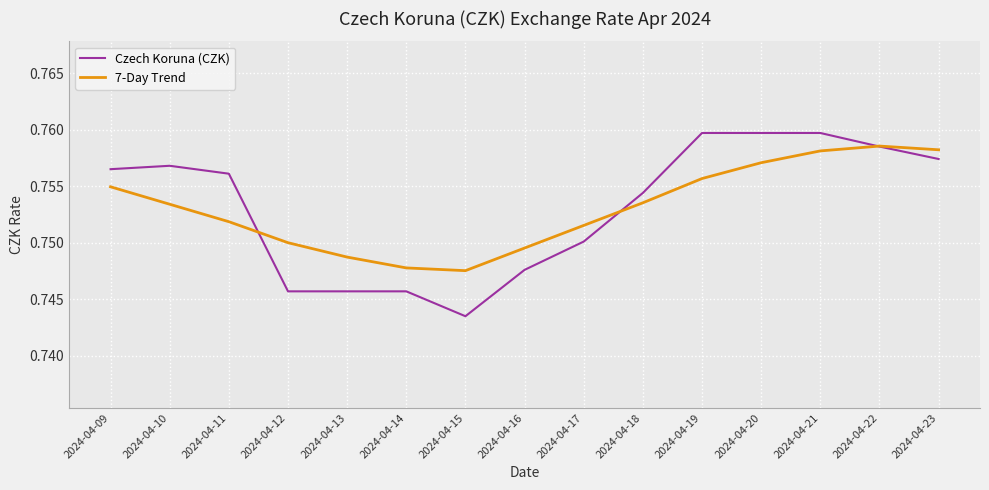

In 7-Day Trend, how many points are higher than both neighbors (excluding endpoints)?

1